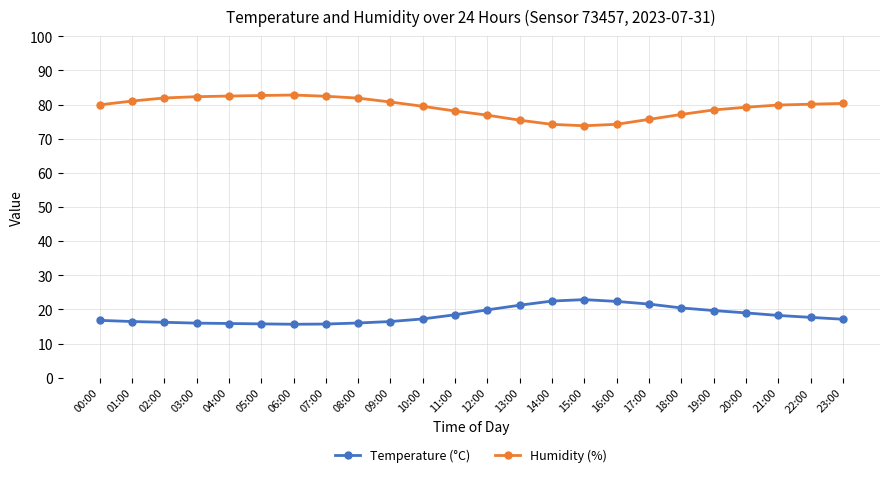

What is the spread (max minus min) of values at 23:00?

63.2